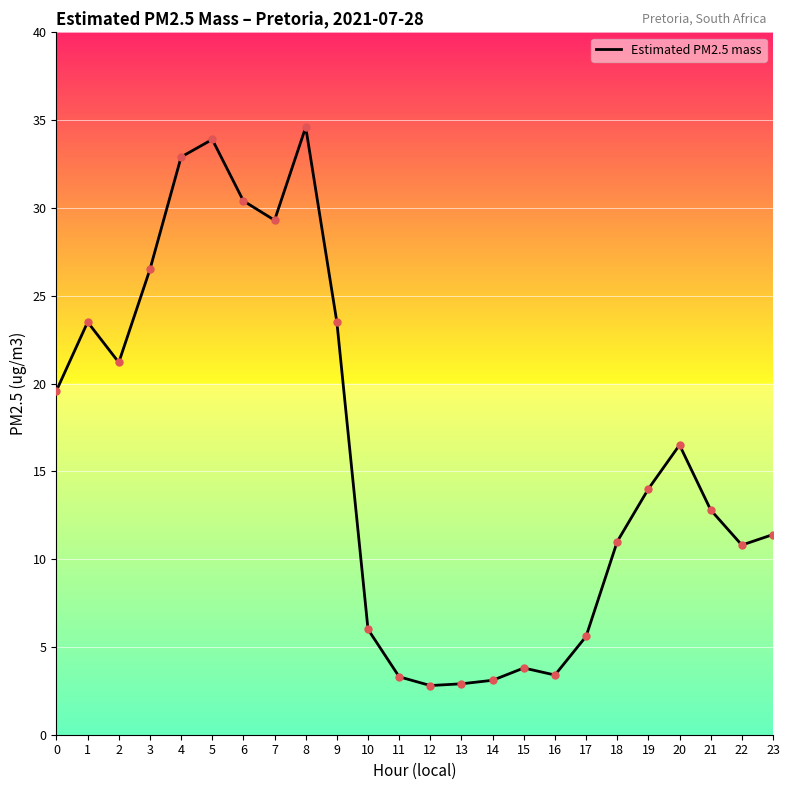

Approximately how many times larger is the value at 5 compared to 20?

2.1